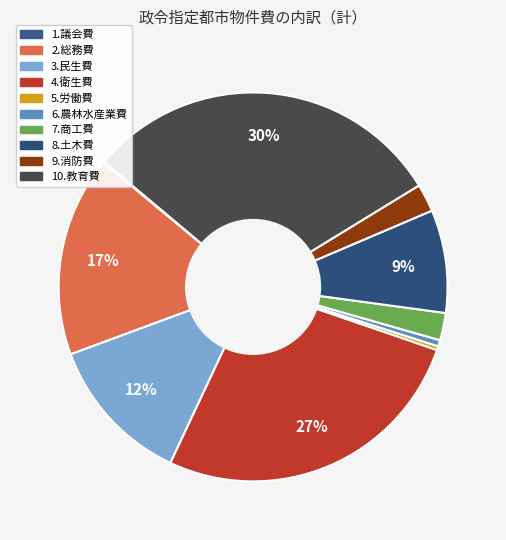

Which category has the biggest portion of the pie?

10.教育費